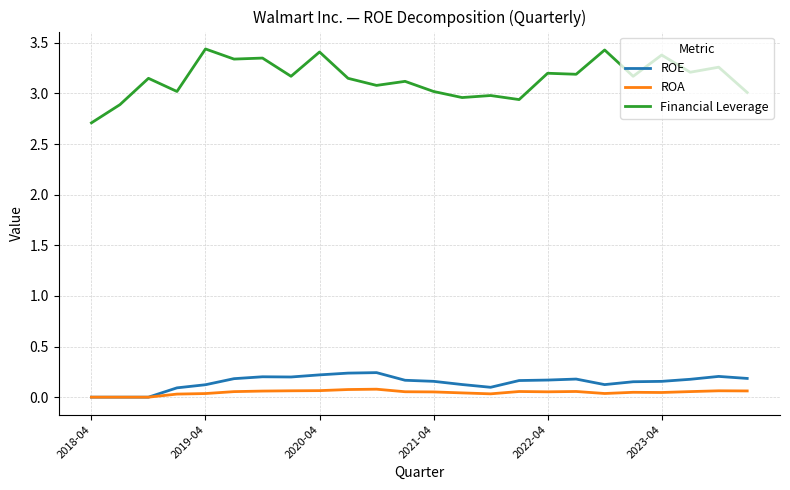

Which series has the largest total across all categories?

Financial Leverage